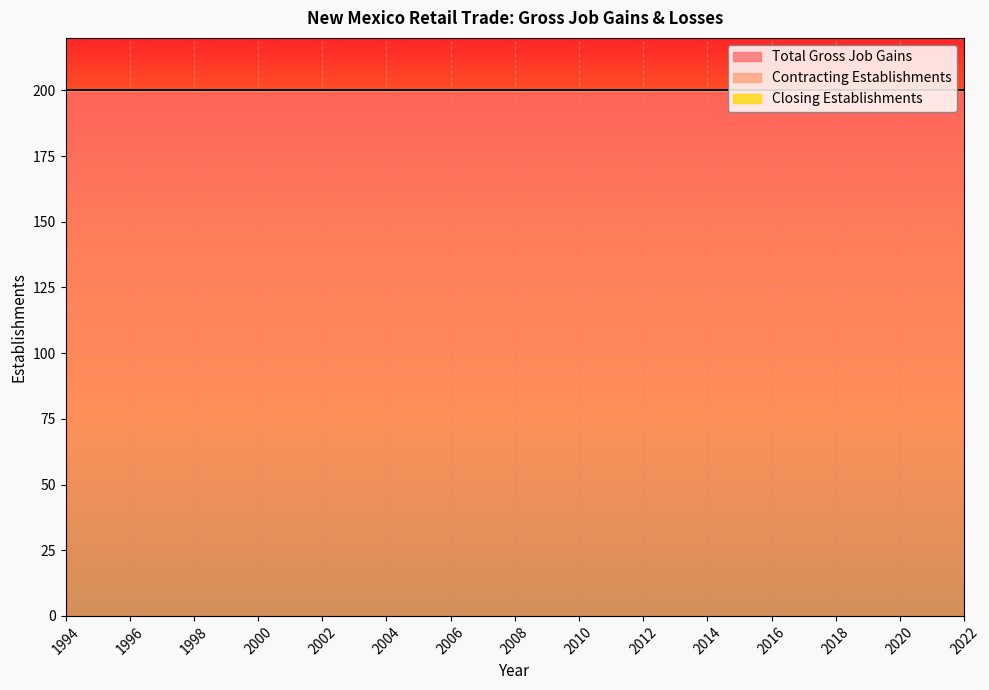

How many lines are shown in the chart?

3